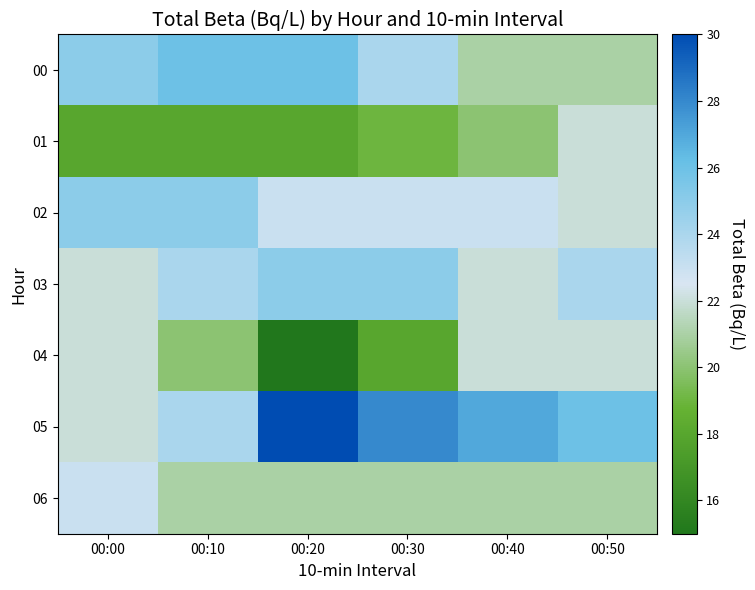

Between 00:20 and 00:40, which series saw the biggest shift?

04